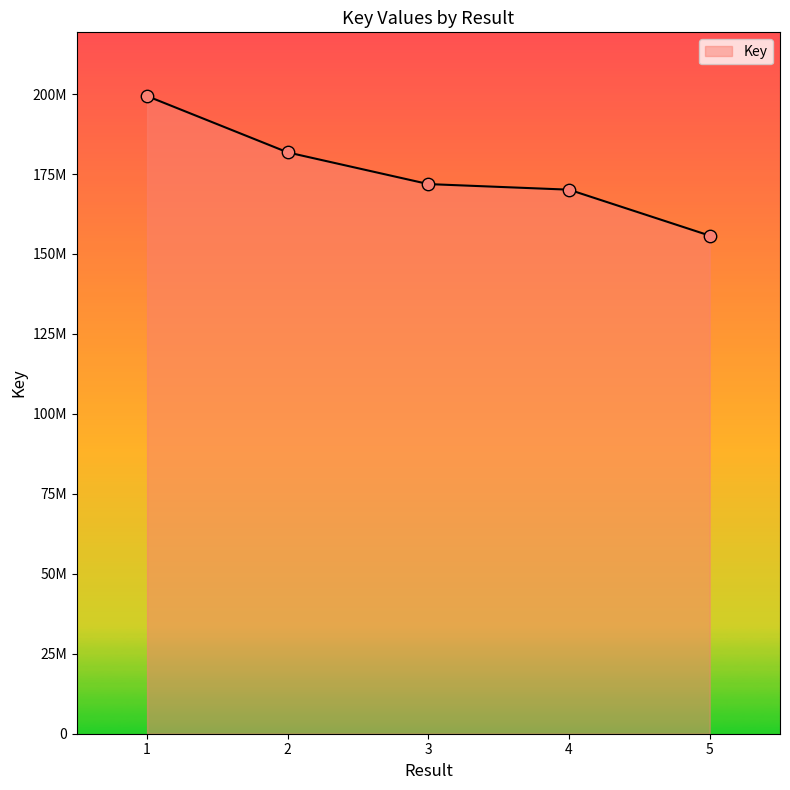

Between 5 and 3, which is larger?

3